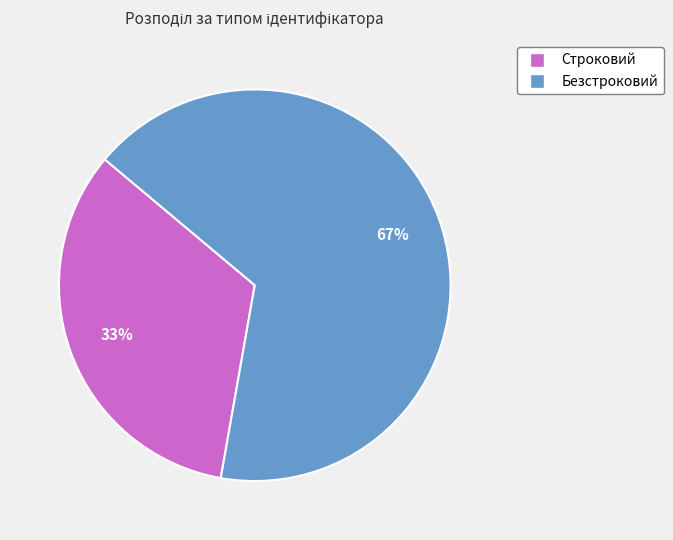

How many segments does this pie chart have?

2